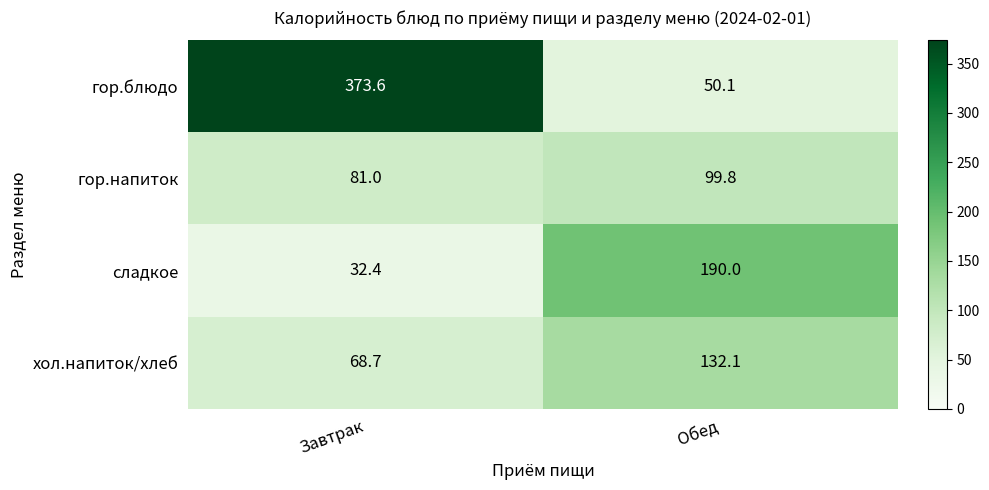

Reading left to right, list all the values displayed in this chart.

гор.блюдо: Завтрак=373.6	Обед=50.1
гор.напиток: Завтрак=81.0	Обед=99.8
сладкое: Завтрак=32.4	Обед=190.0
хол.напиток/хлеб: Завтрак=68.7	Обед=132.1